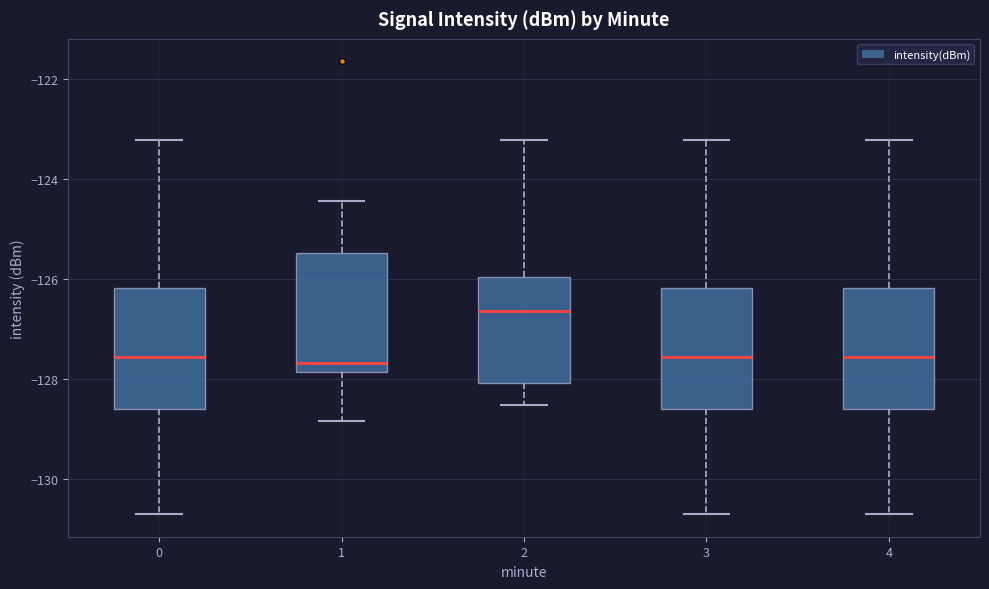

Where is the lower edge of the box at x = 3 on the y-axis? The values are not printed on the chart, so give them approximately, as read against the axis.

-128.6